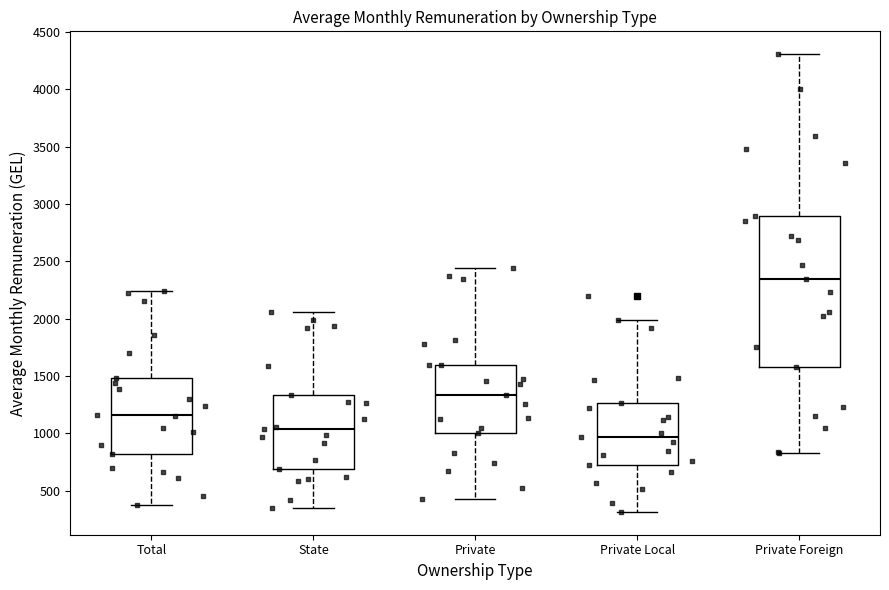

Reading left to right, transcribe this box plot: for each box, give where its median line is, the range the box spans, and where its two whiskers end, as read against the y-axis. The values are not printed on the chart, so give them approximately, as read against the axis.

Total: median 1150, box 800 to 1500, whiskers 400 to 2250
State: median 1050, box 700 to 1350, whiskers 350 to 2050
Private: median 1350, box 1000 to 1600, whiskers 450 to 2450
Private Local: median 950, box 750 to 1250, whiskers 300 to 2000
Private Foreign: median 2350, box 1600 to 2900, whiskers 850 to 4300